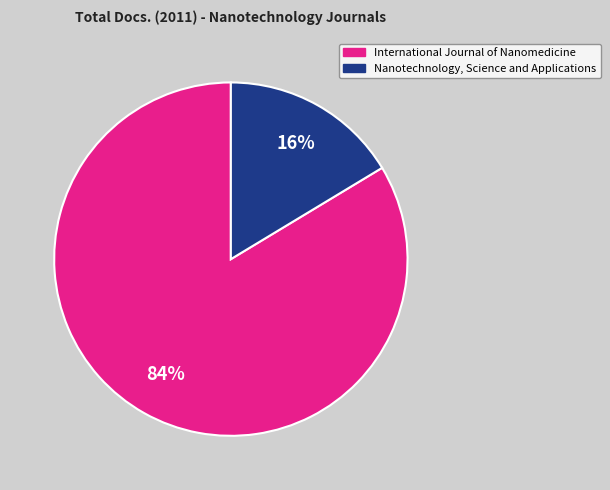

Which slice is the largest?

International Journal of Nanomedicine